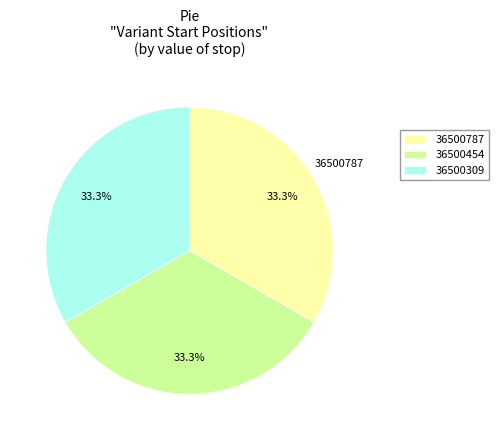

Is 36500454 the majority of the pie?

No